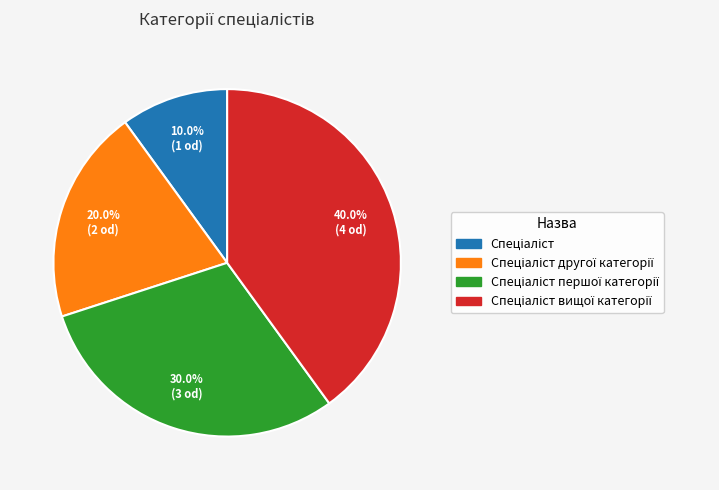

Does any single category account for the majority?

No